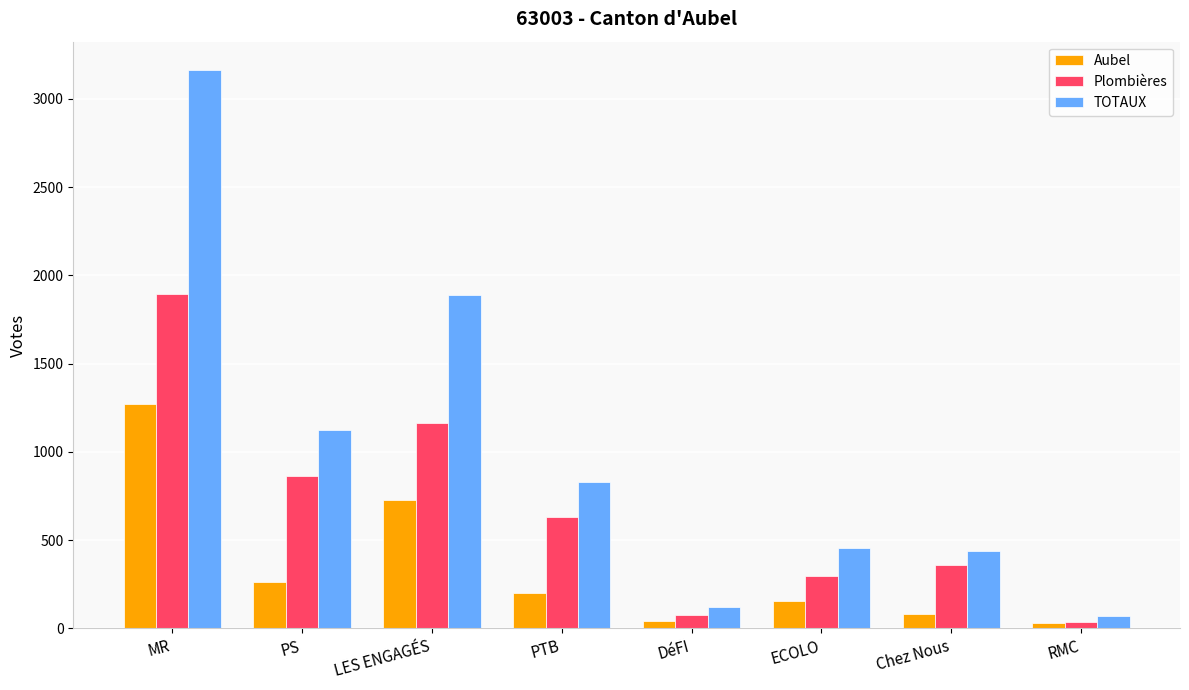

What is the spread (max minus min) of values at LES ENGAGÉS?

1165